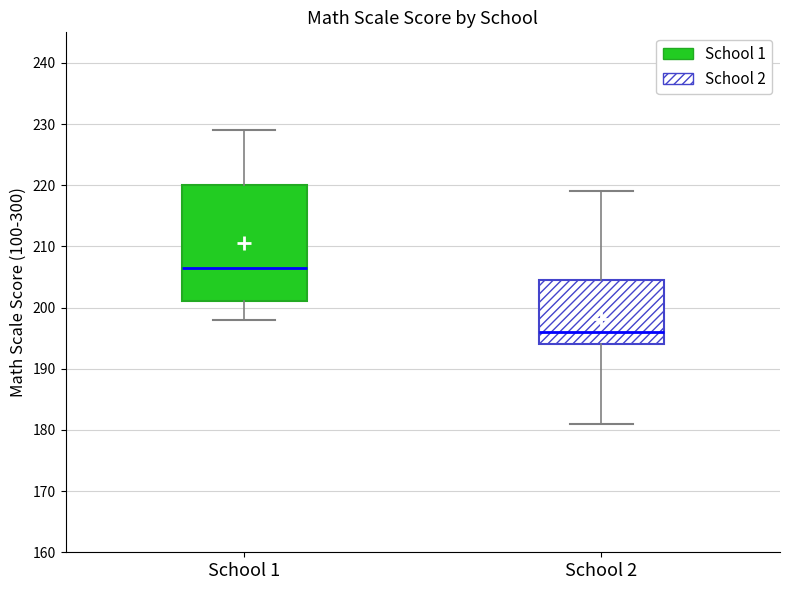

Comparing the boxes themselves (not the whiskers), which one is the tallest?

School 1